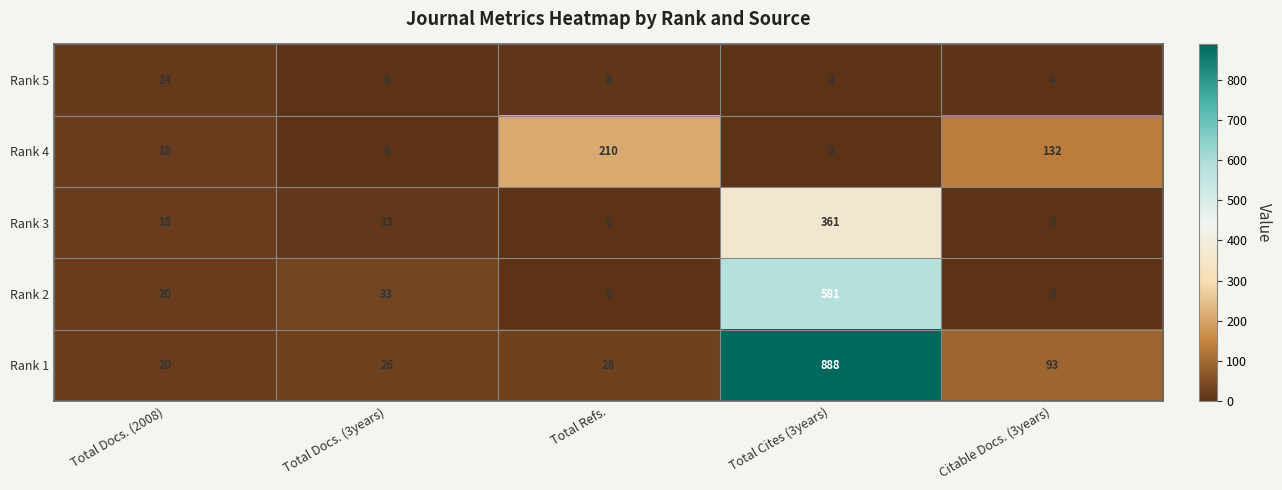

Which series has the largest range (max minus min)?

Rank 1